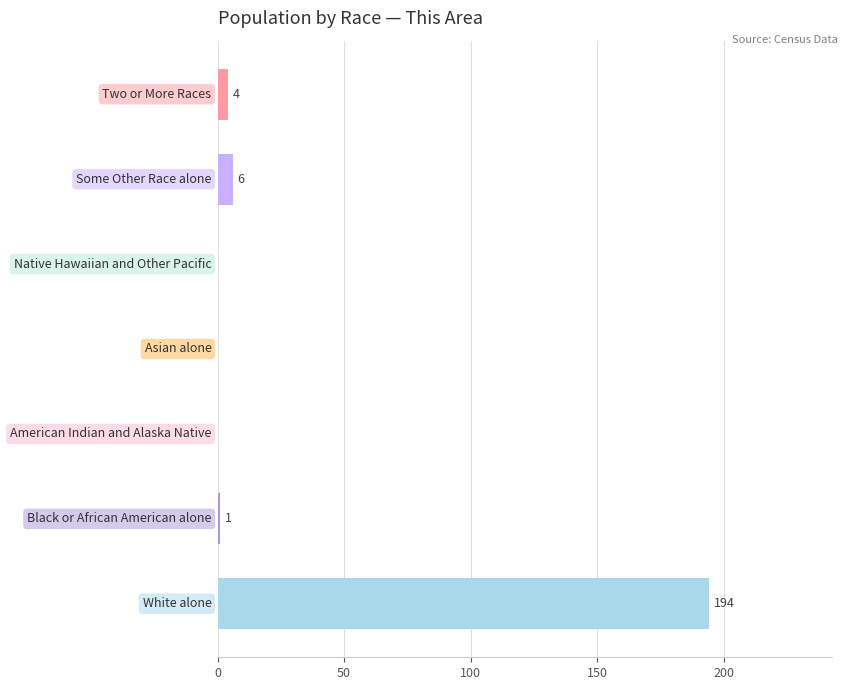

What is the greatest value displayed?

194